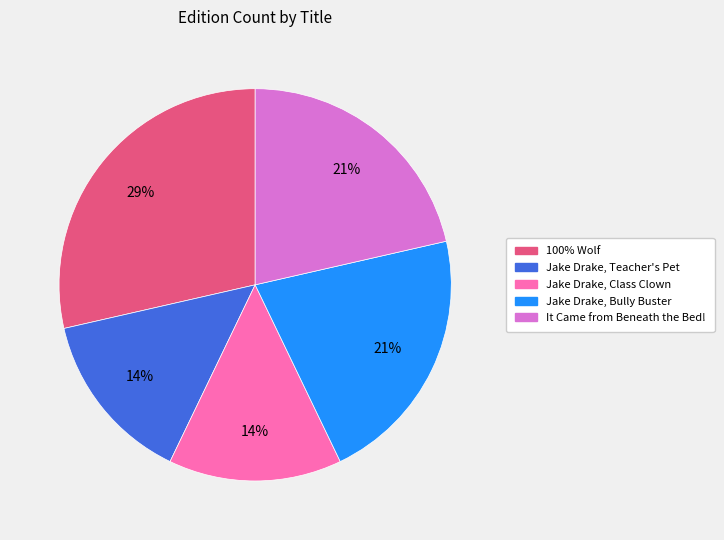

Is 100% Wolf the majority of the pie?

No